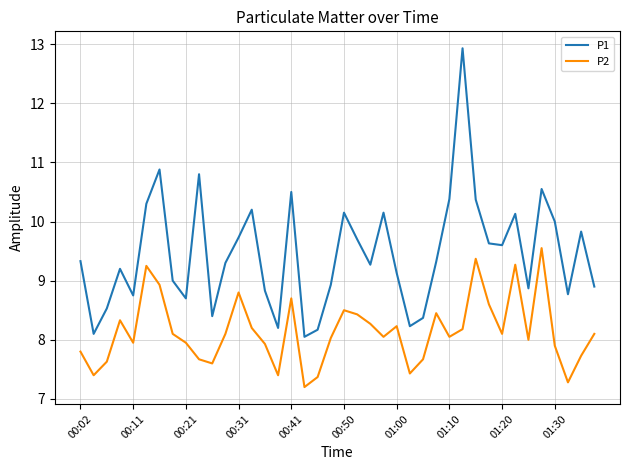

Which series has the largest total across all categories?

P1